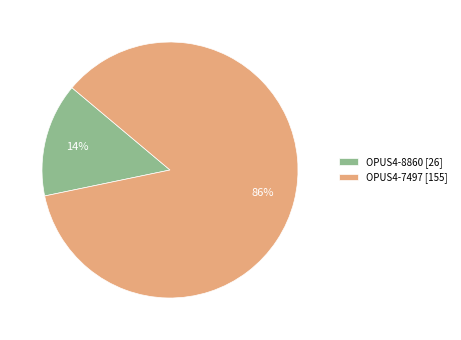

Is the sum of OPUS4-7497 and OPUS4-8860 greater than half?

Yes